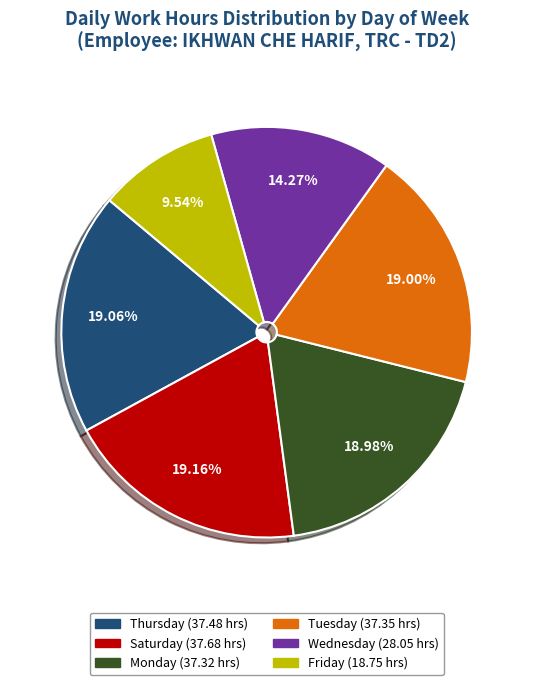

Does any single category account for the majority?

No